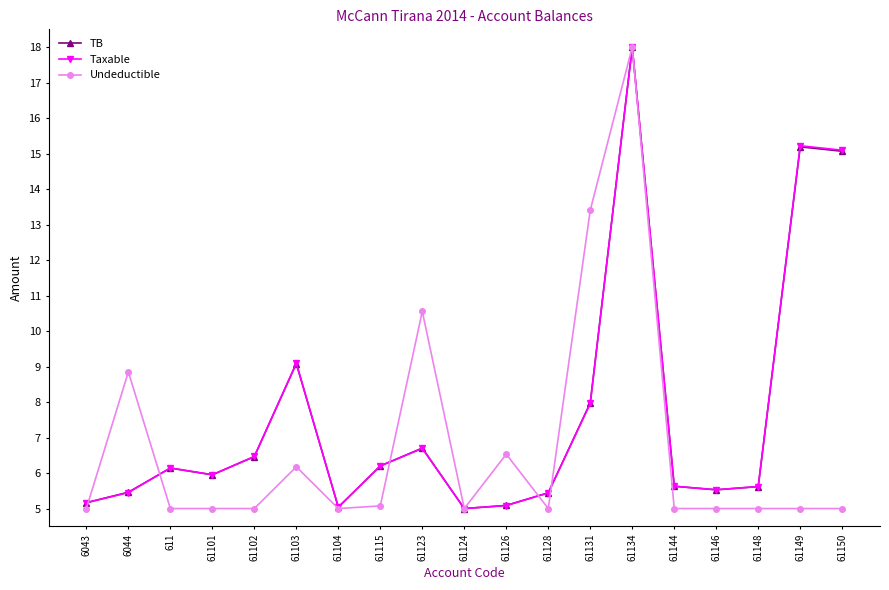

What is the smallest value displayed?

5.0